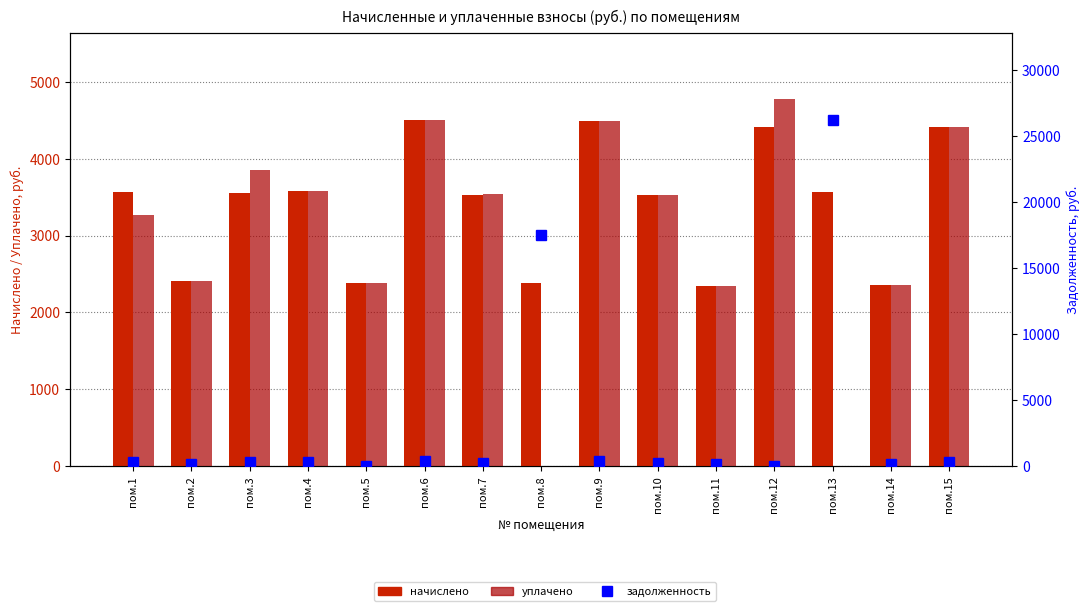

Reading left to right, list all the values displayed in this chart.

начислено: пом.1=3569.2	пом.2=2403.7	пом.3=3554.6	пом.4=3576.5	пом.5=2389.2	пом.6=4501.6	пом.7=3532.8	пом.8=2381.9	пом.9=4486.9	пом.10=3525.5	пом.11=2338.2	пом.12=4406.9	пом.13=3569.2	пом.14=2352.7	пом.15=4414.1
уплачено: пом.1=3271.7	пом.2=2403.6	пом.3=3850.9	пом.4=3576.5	пом.5=2389.2	пом.6=4501.6	пом.7=3533.4	пом.8=0.0	пом.9=4486.9	пом.10=3525.5	пом.11=2338.2	пом.12=4774.1	пом.13=0.0	пом.14=2352.7	пом.15=4414.1
задолженность: пом.1=297.4	пом.2=200.3	пом.3=296.2	пом.4=298.0	пом.5=0.0	пом.6=375.1	пом.7=294.4	пом.8=17499.0	пом.9=373.9	пом.10=293.8	пом.11=194.8	пом.12=0.0	пом.13=26221.5	пом.14=195.8	пом.15=367.8